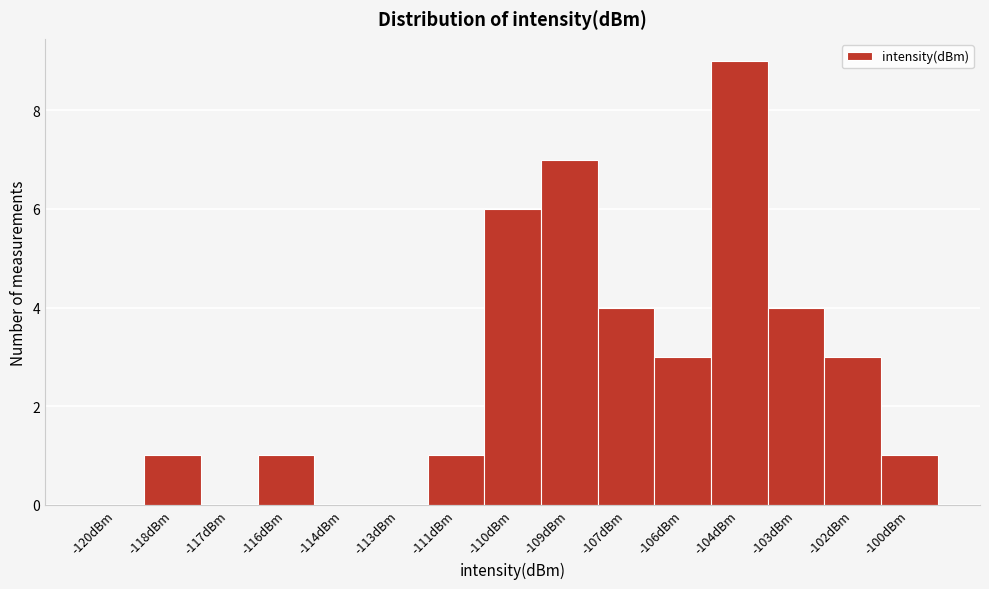

Reading left to right, what are all the values shown in this chart?

-120dBm=0	-118dBm=1	-117dBm=0	-116dBm=1	-114dBm=0	-113dBm=0	-111dBm=1	-110dBm=6	-109dBm=7	-107dBm=4	-106dBm=3	-104dBm=9	-103dBm=4	-102dBm=3	-100dBm=1